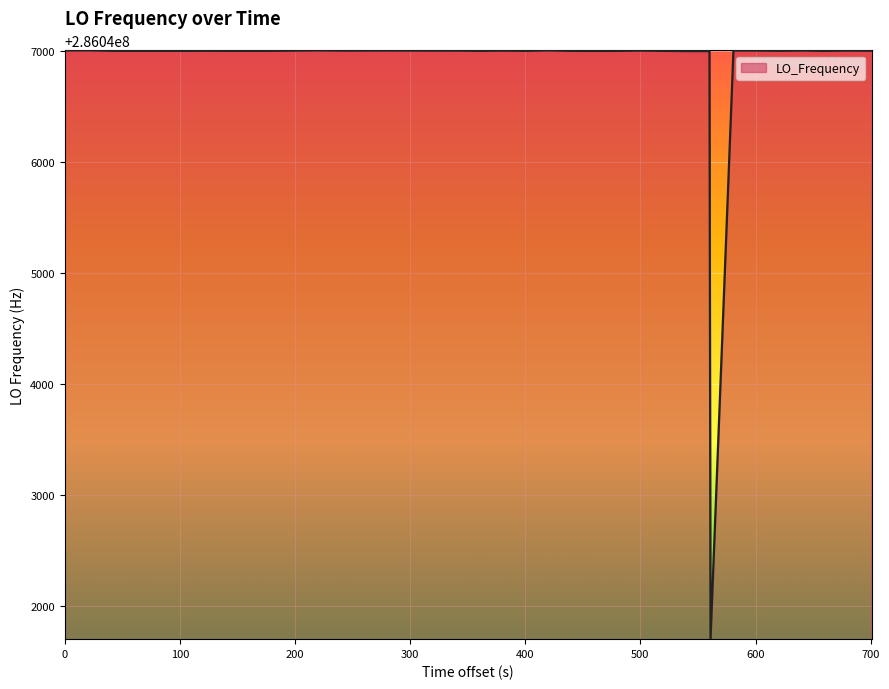

What is the minimum value shown in the chart?

286041697.2